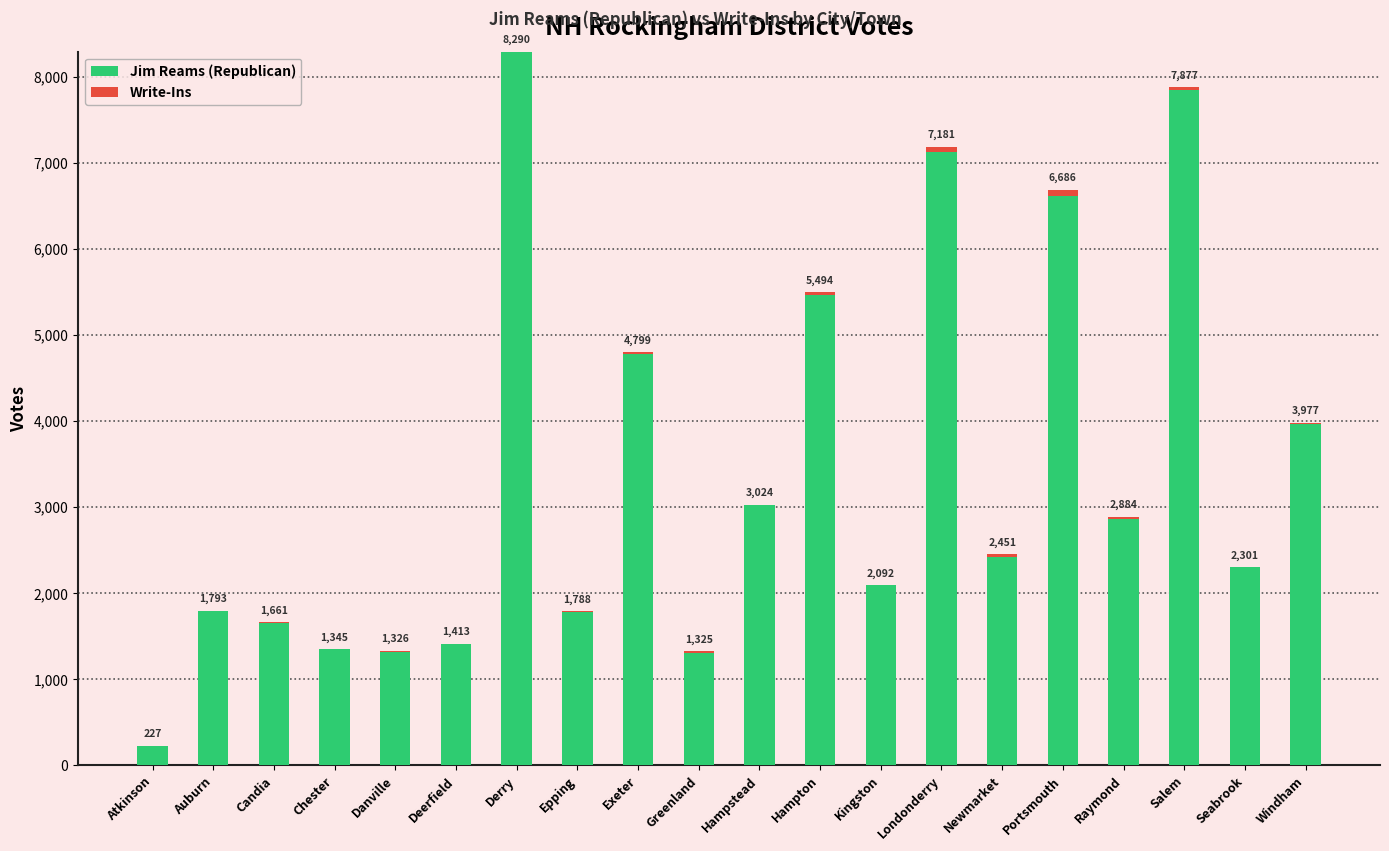

Is it true that Jim Reams (Republican) equals 3970 at Windham?

True